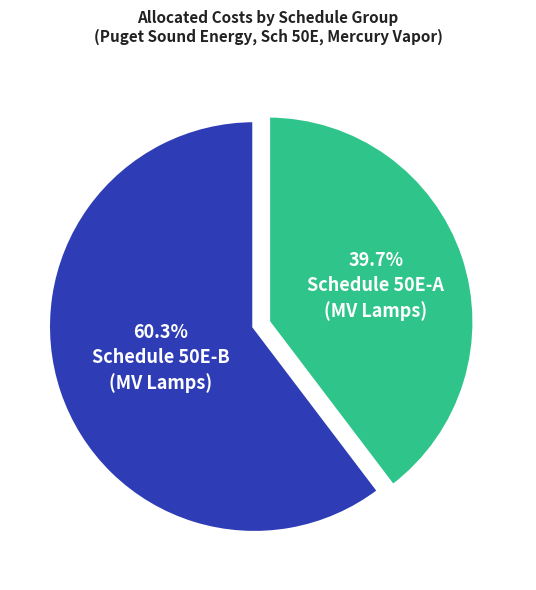

Does any single category account for the majority?

Yes